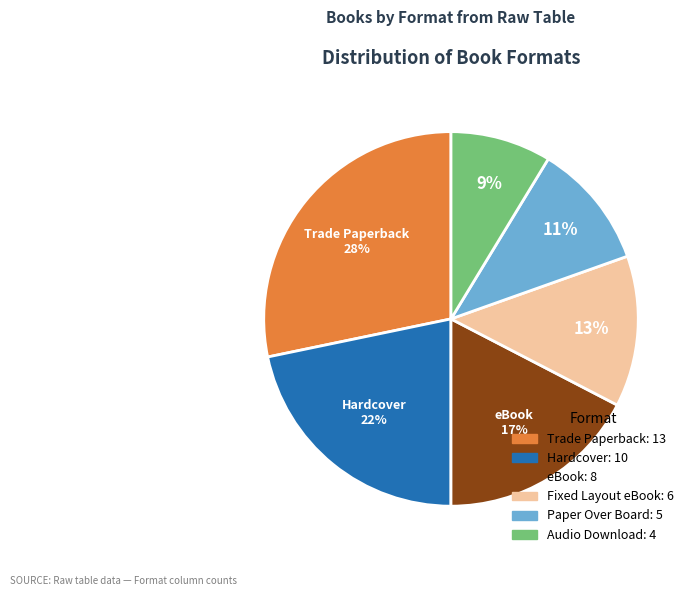

To the nearest percent, what portion does Trade Paperback represent?

28%